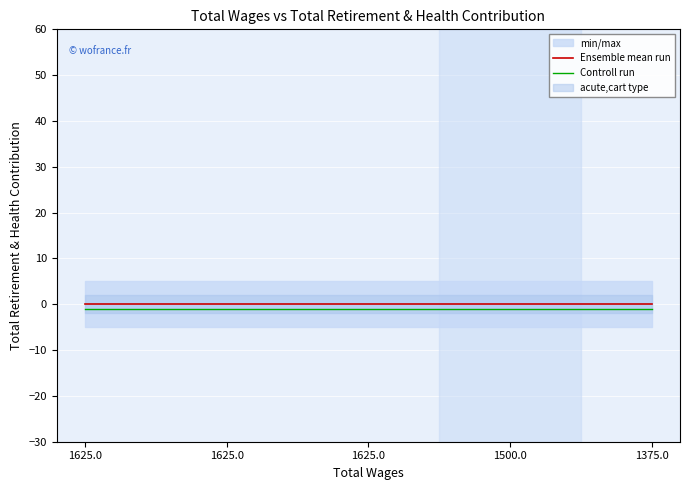

How many categories are shown in the chart?

5